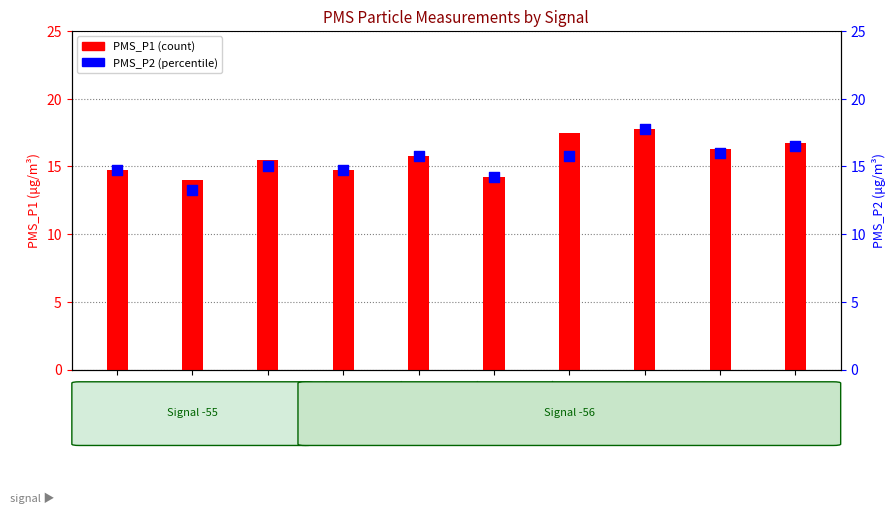

At which category is the sum across all series the highest?

T8
Sig:-56